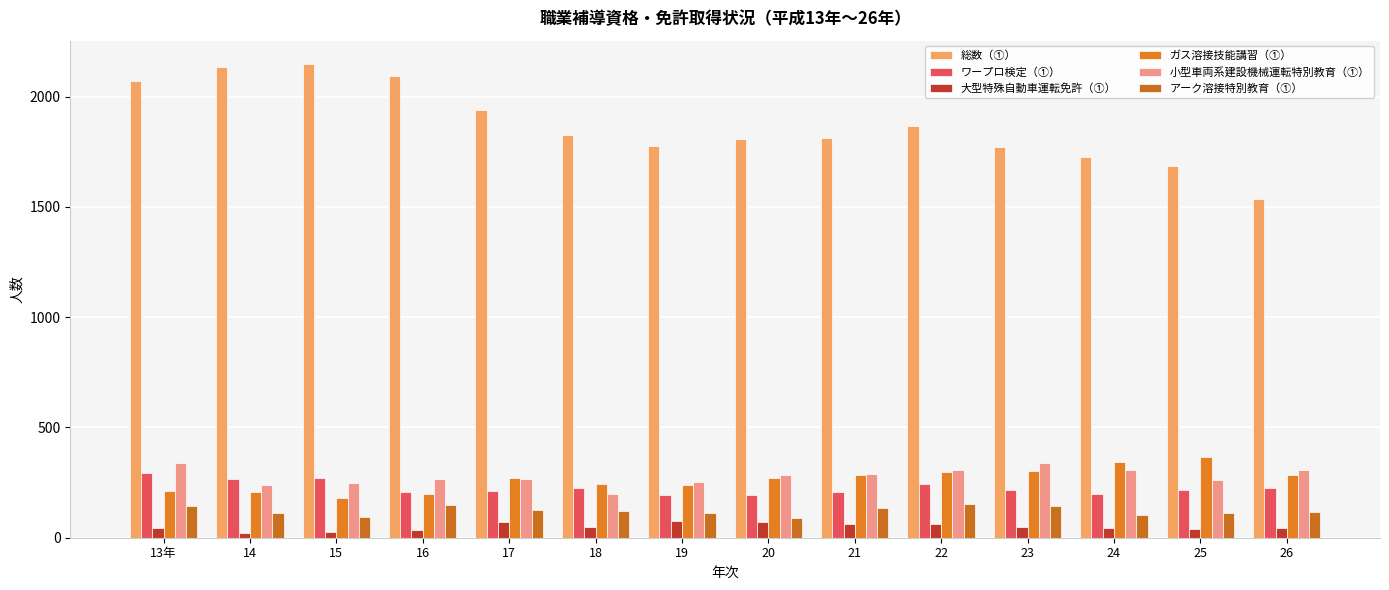

Reading left to right, transcribe all the data shown in this chart.

総数（①）: 2070	2133	2147	2092	1942	1826	1777	1810	1812	1866	1773	1728	1685	1534
ワープロ検定（①）: 294	266	270	206	212	226	195	196	209	245	218	197	215	225
大型特殊自動車運転免許（①）: 45	23	24	36	71	48	75	71	63	61	47	46	41	46
ガス溶接技能講習（①）: 212	206	180	200	270	243	237	272	283	296	301	344	368	286
小型車両系建設機械運転特別教育（①）: 339	239	250	265	265	200	251	284	290	308	339	308	262	305
アーク溶接特別教育（①）: 143	112	95	149	127	120	113	89	136	152	143	102	111	117